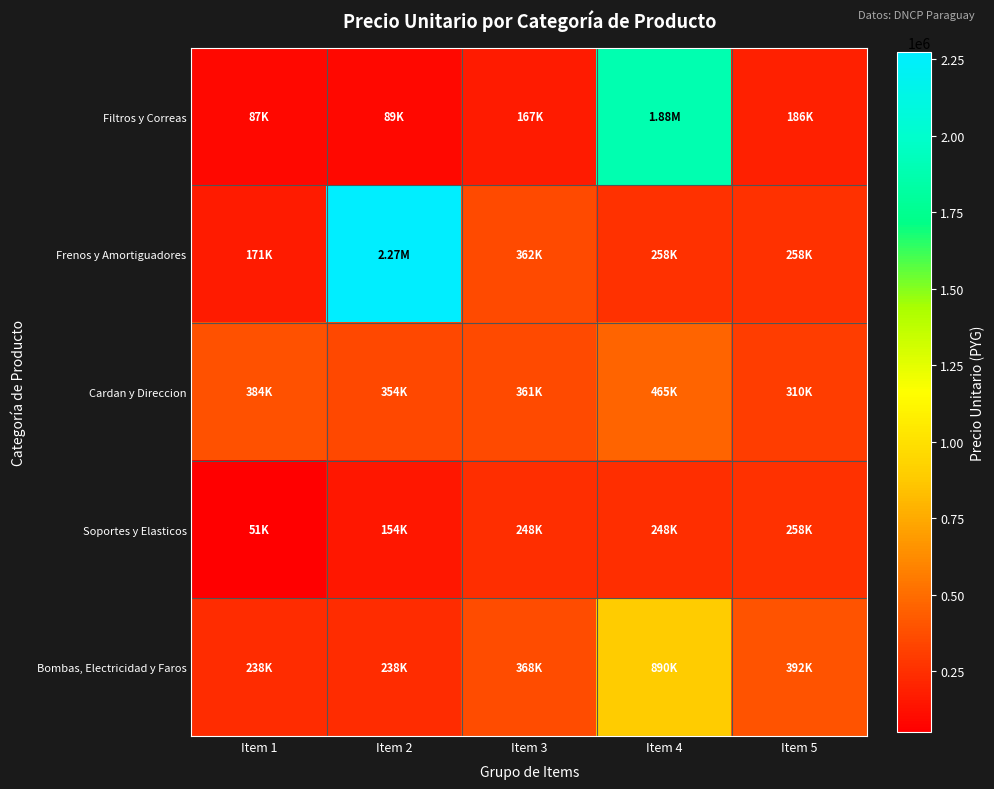

At Item 5, list the series in order from largest to smallest.

Bombas, Electricidad y Faros, Cardan y Direccion, Frenos y Amortiguadores, Soportes y Elasticos, Filtros y Correas